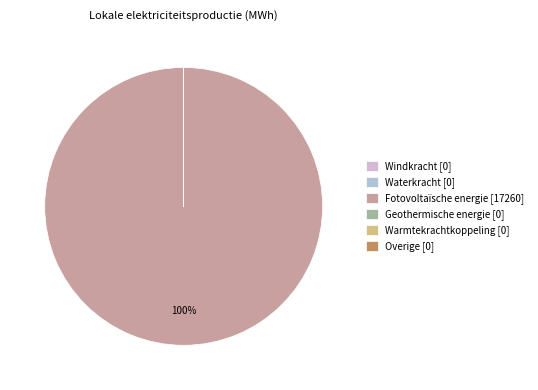

Combined, do Warmtekrachtkoppeling and Overige account for over 50%?

No